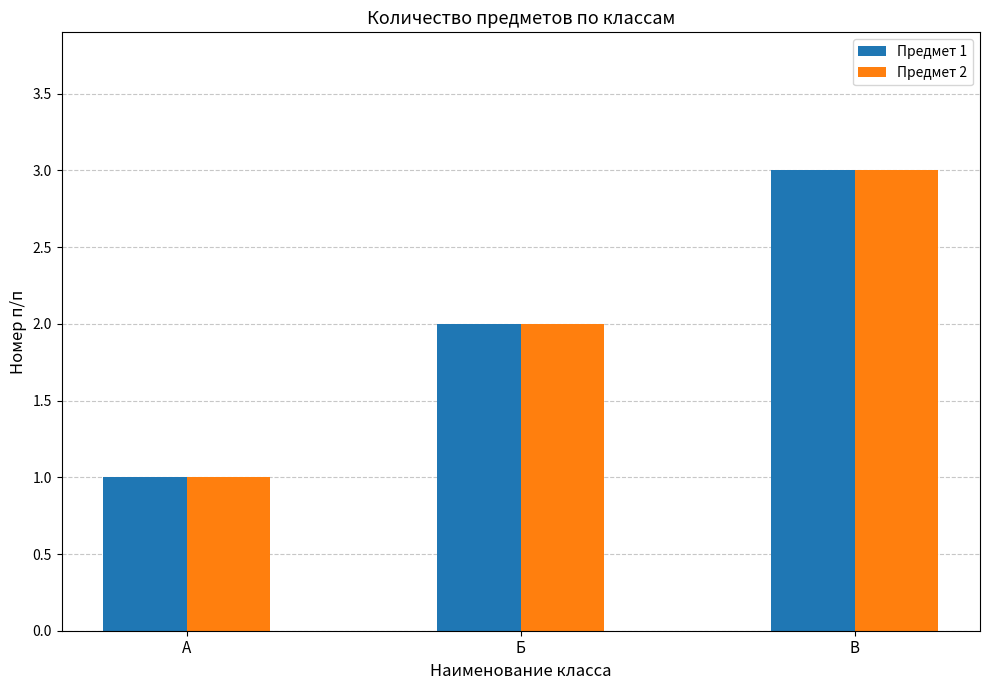

At which category is the sum across all series the highest?

В